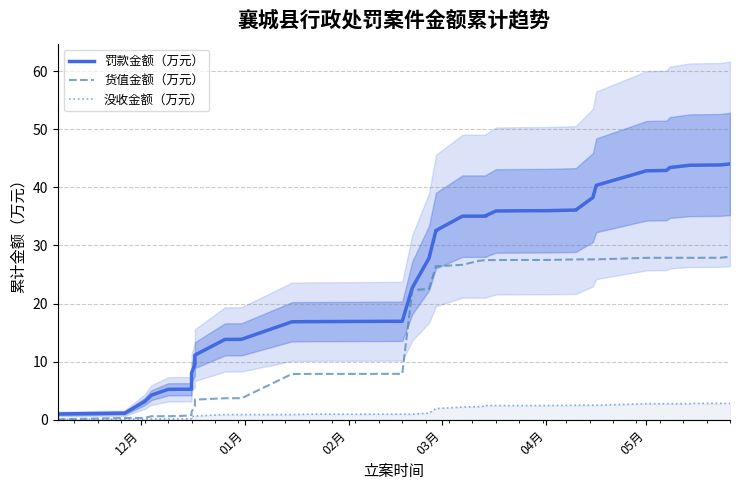

What is the average value of the 货值金额（万元） series?

16.7